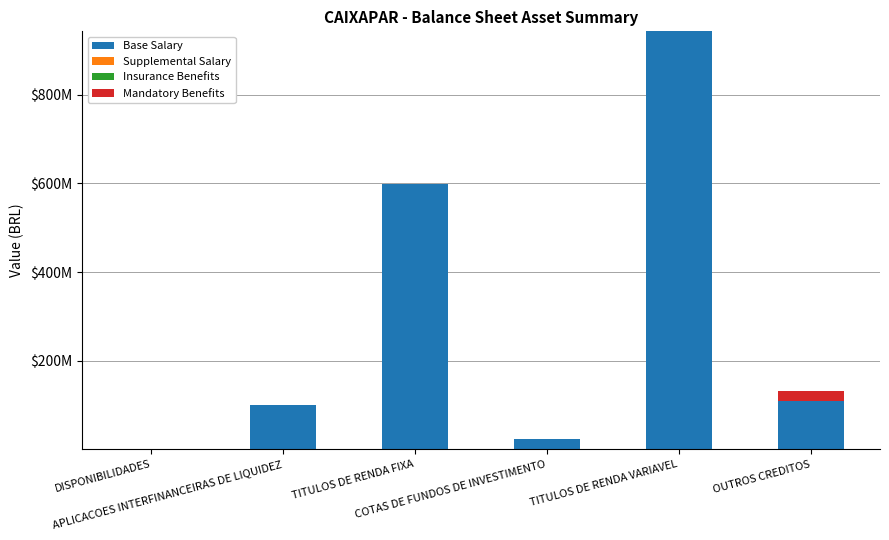

Are the bars horizontal?

No